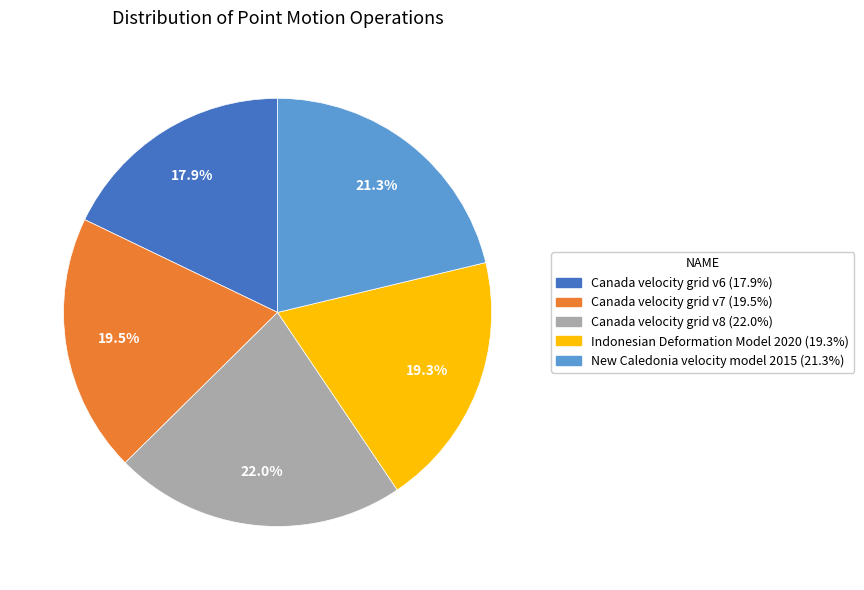

How many segments does this pie chart have?

5